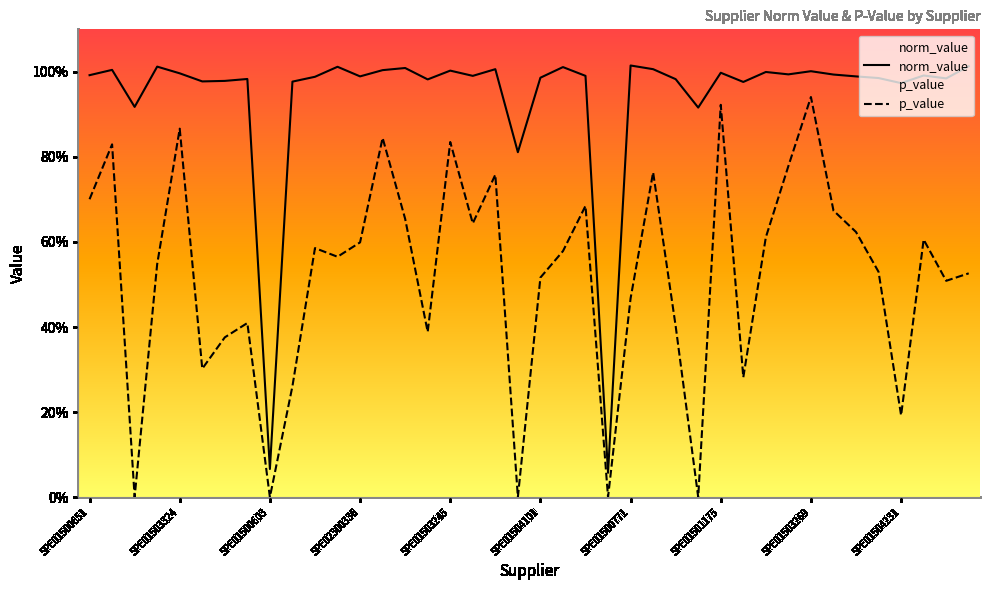

Is the value of p_value at 30 greater than the value of norm_value at 26?

No